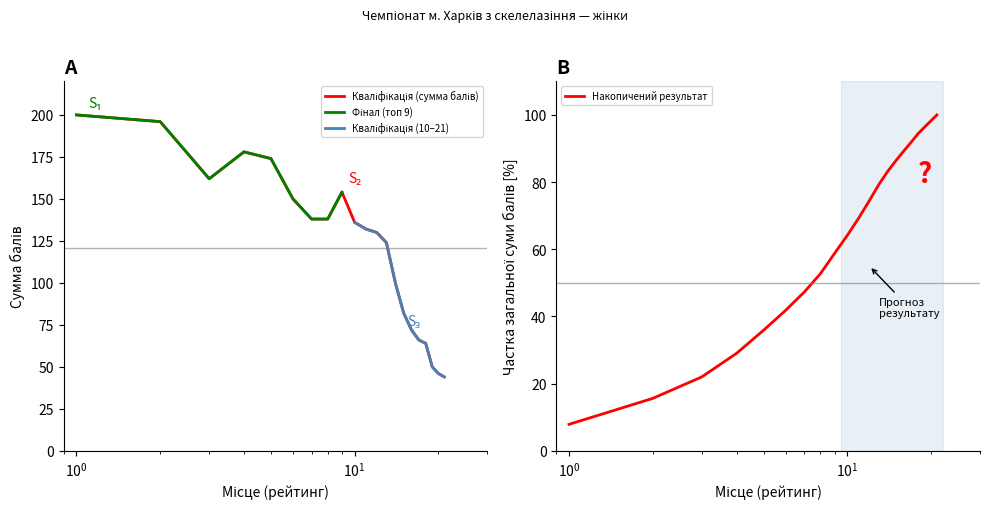

What is the sum of all Кваліфікація (сумма балів) values?

2536.0